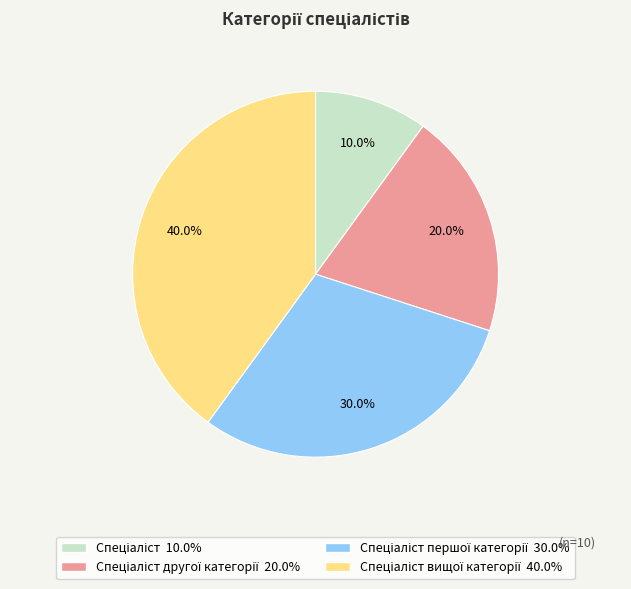

Does any single category account for the majority?

No